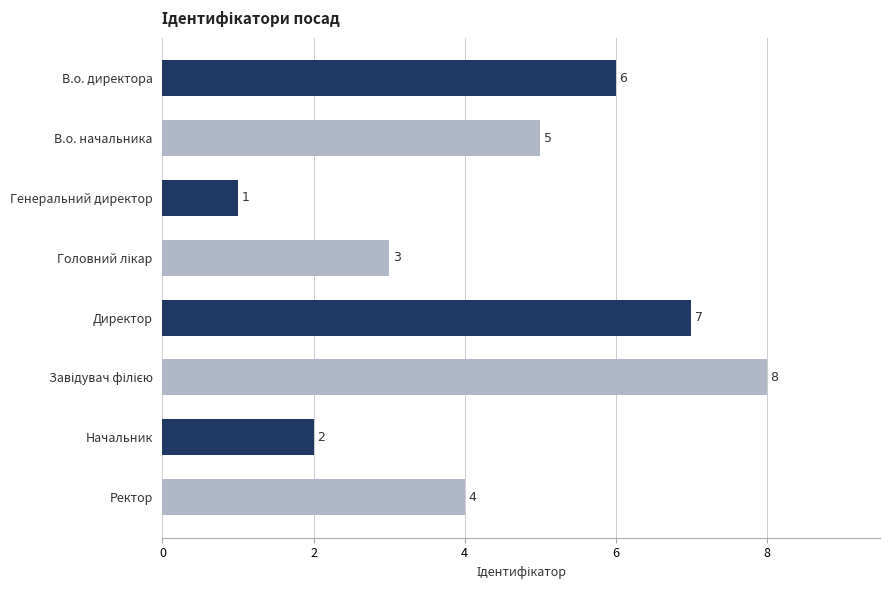

What is the maximum value shown in the chart?

8